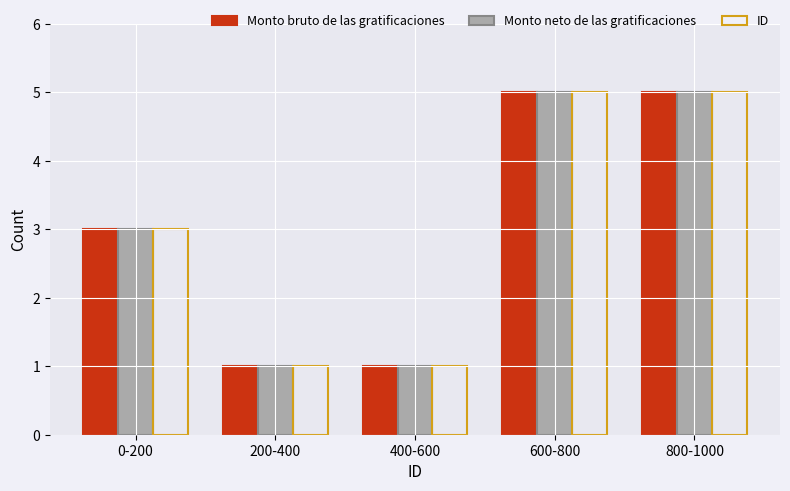

Is it true that ID equals 5 at 800-1000?

True